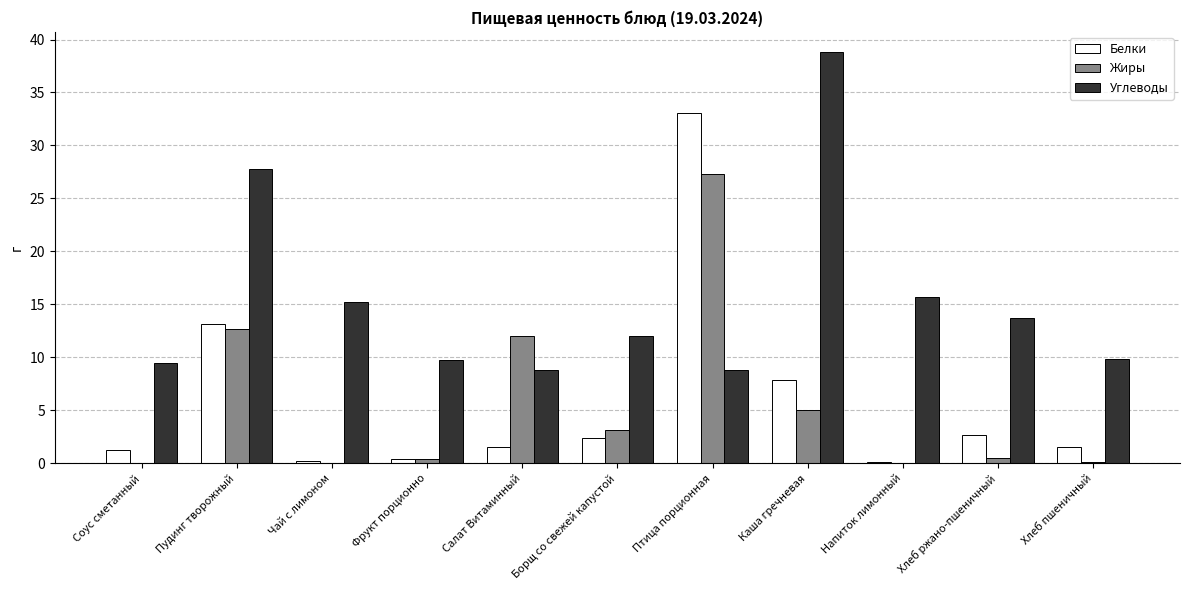

How many data points in Белки are above 1?

8